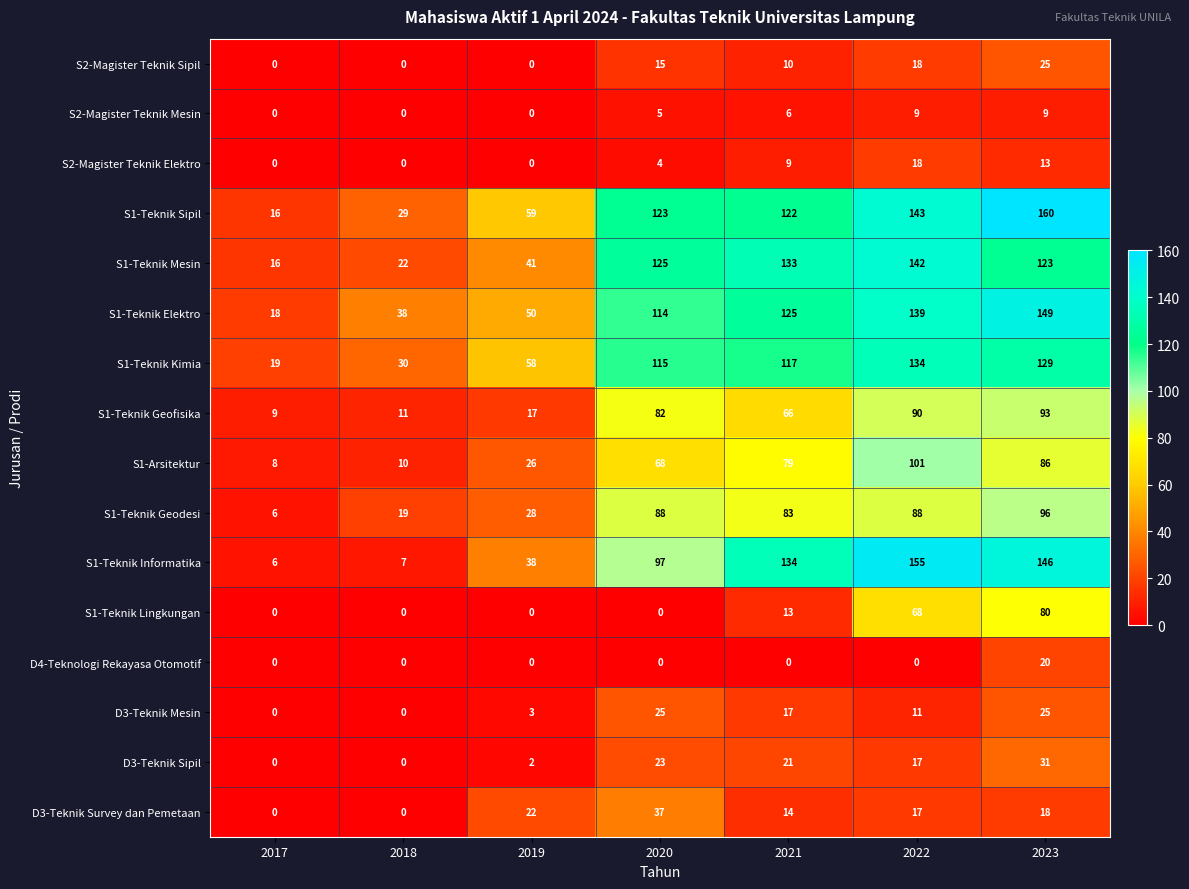

How many values in S1-Teknik Lingkungan are above zero?

3